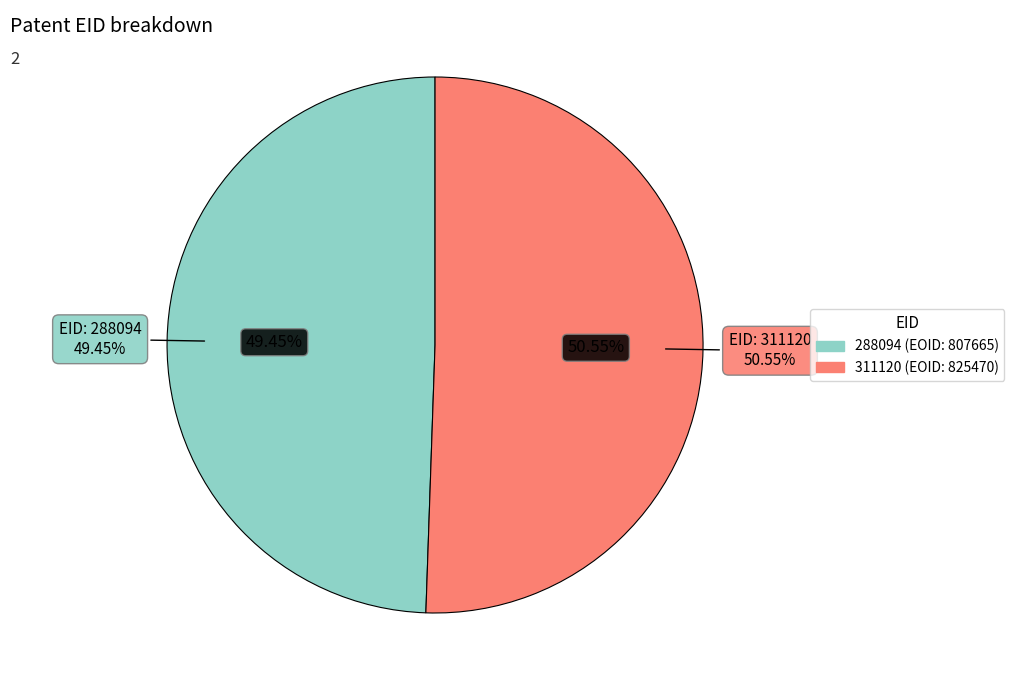

What is the largest slice in the pie chart?

311120